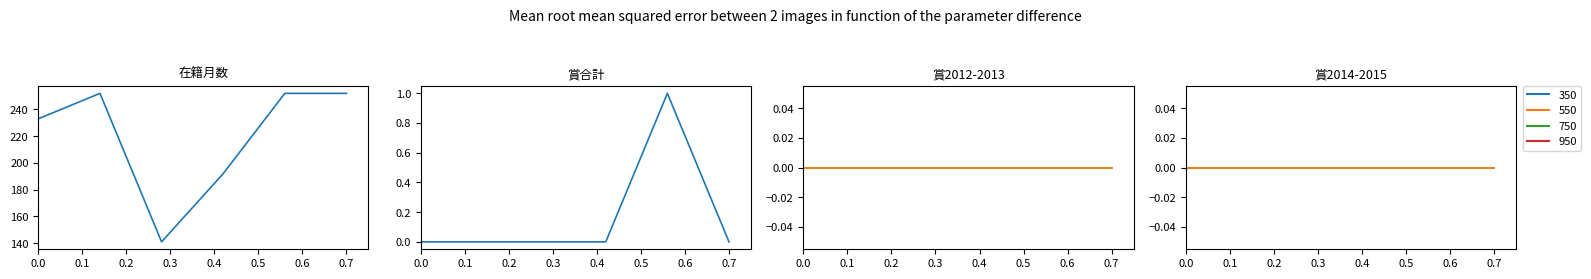

True or false: 賞2015 and 賞2012 cross at least once.

False